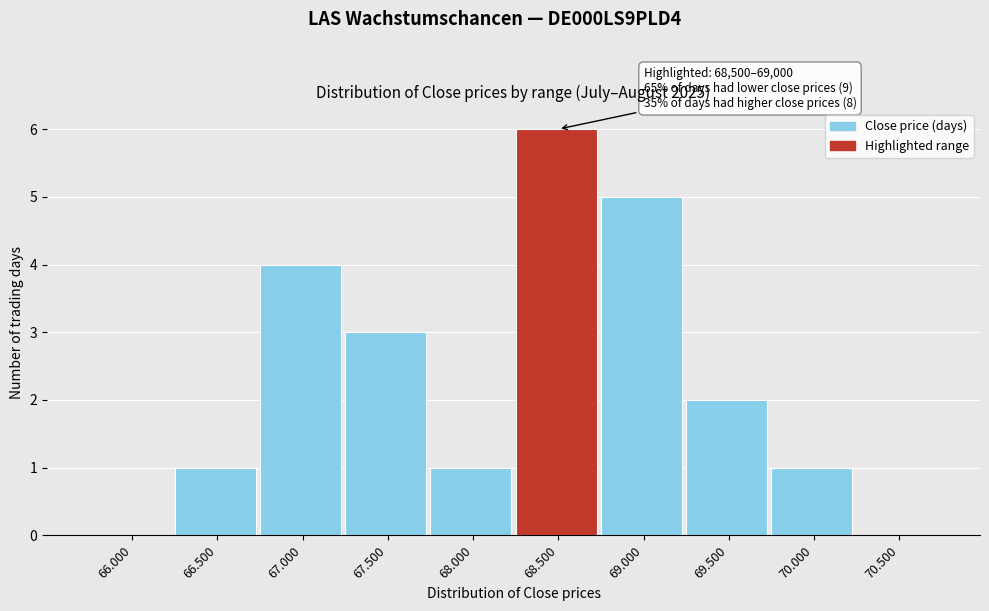

Reading left to right, list all the values displayed in this chart.

66.000=0	66.500=1	67.000=4	67.500=3	68.000=1	68.500=6	69.000=5	69.500=2	70.000=1	70.500=0